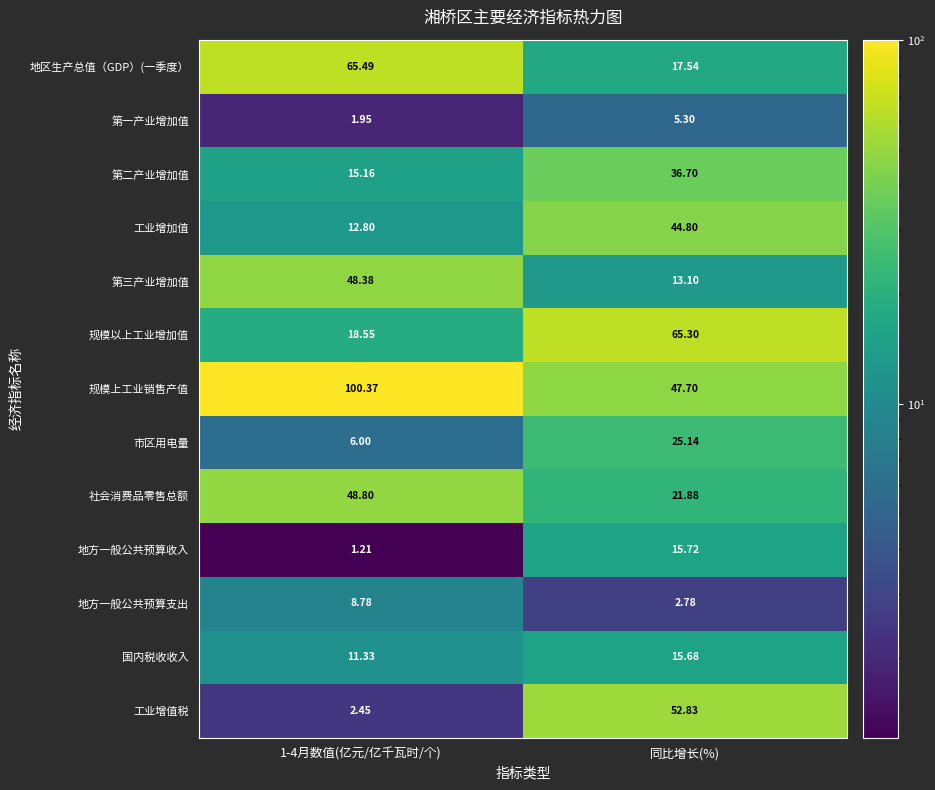

Which series has the largest range (max minus min)?

规模上工业销售产值